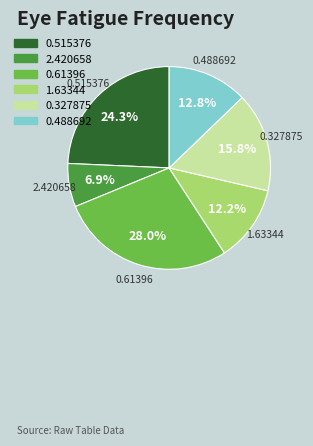

How many slices are in this pie chart?

6